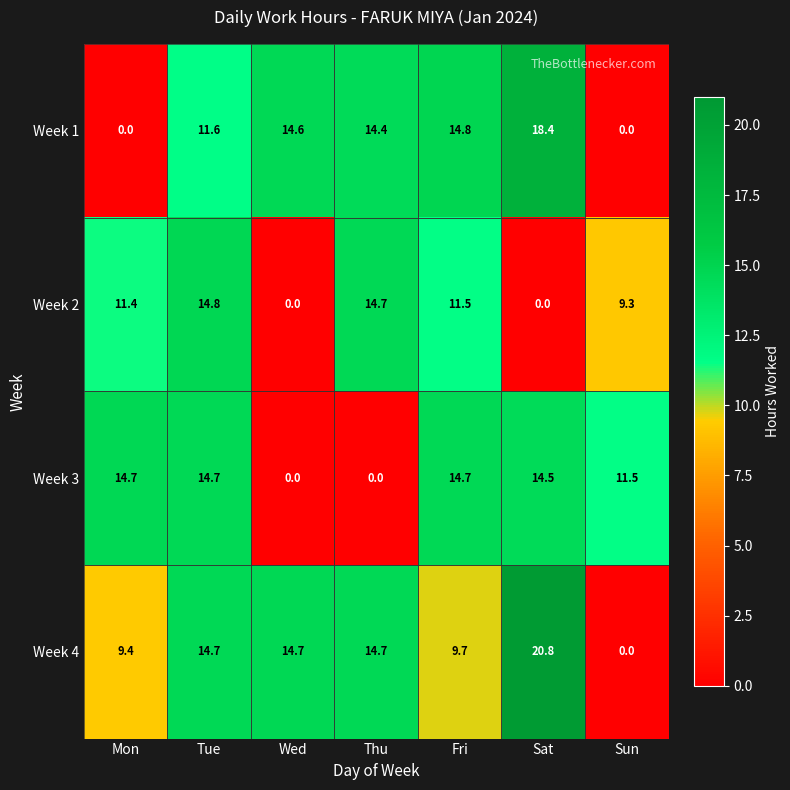

At how many categories does at least one series exceed 8?

7